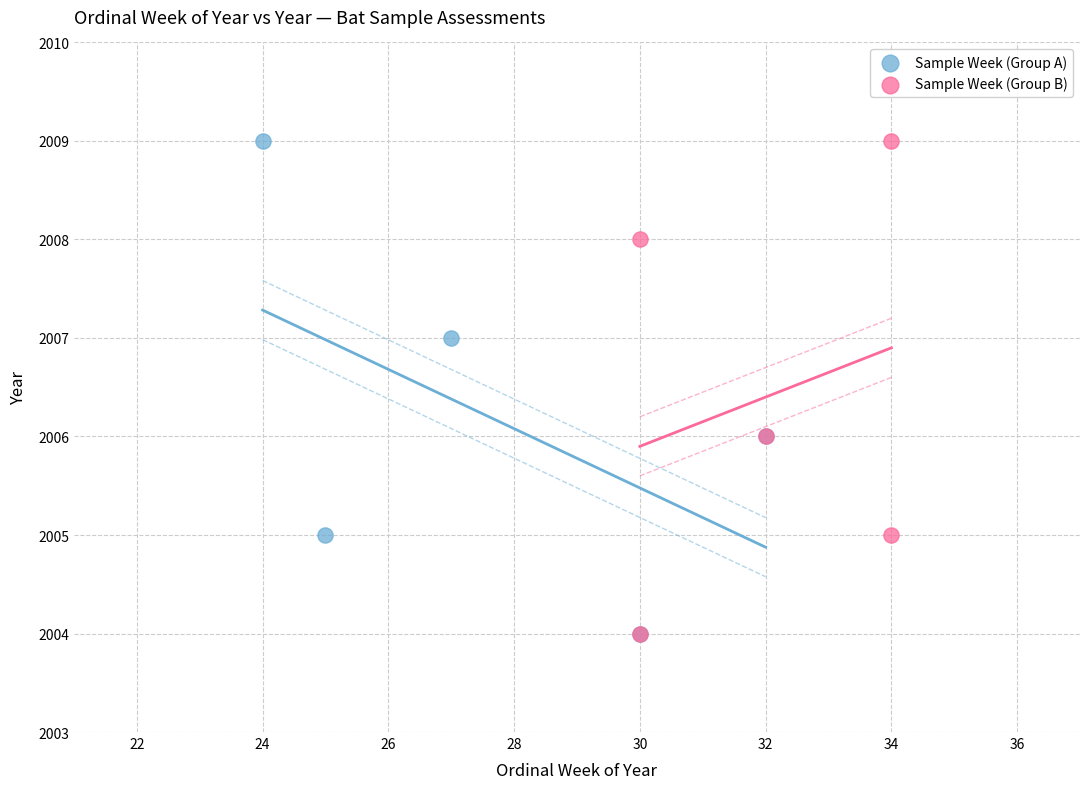

What are all the series names shown in the legend?

Sample Week (Group A), Sample Week (Group B)